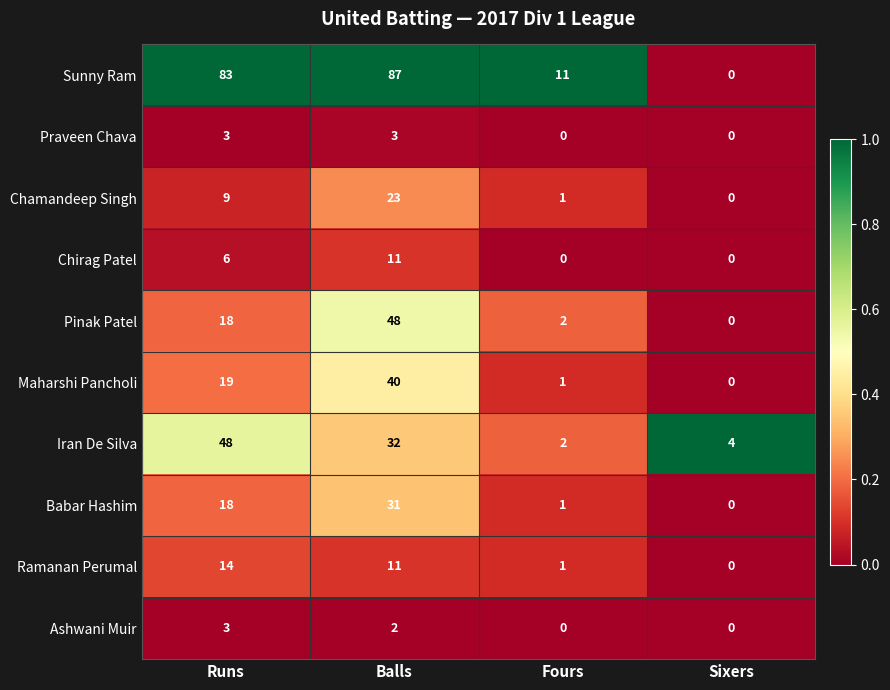

True or false: Babar Hashim has a value of 12 at Balls.

False